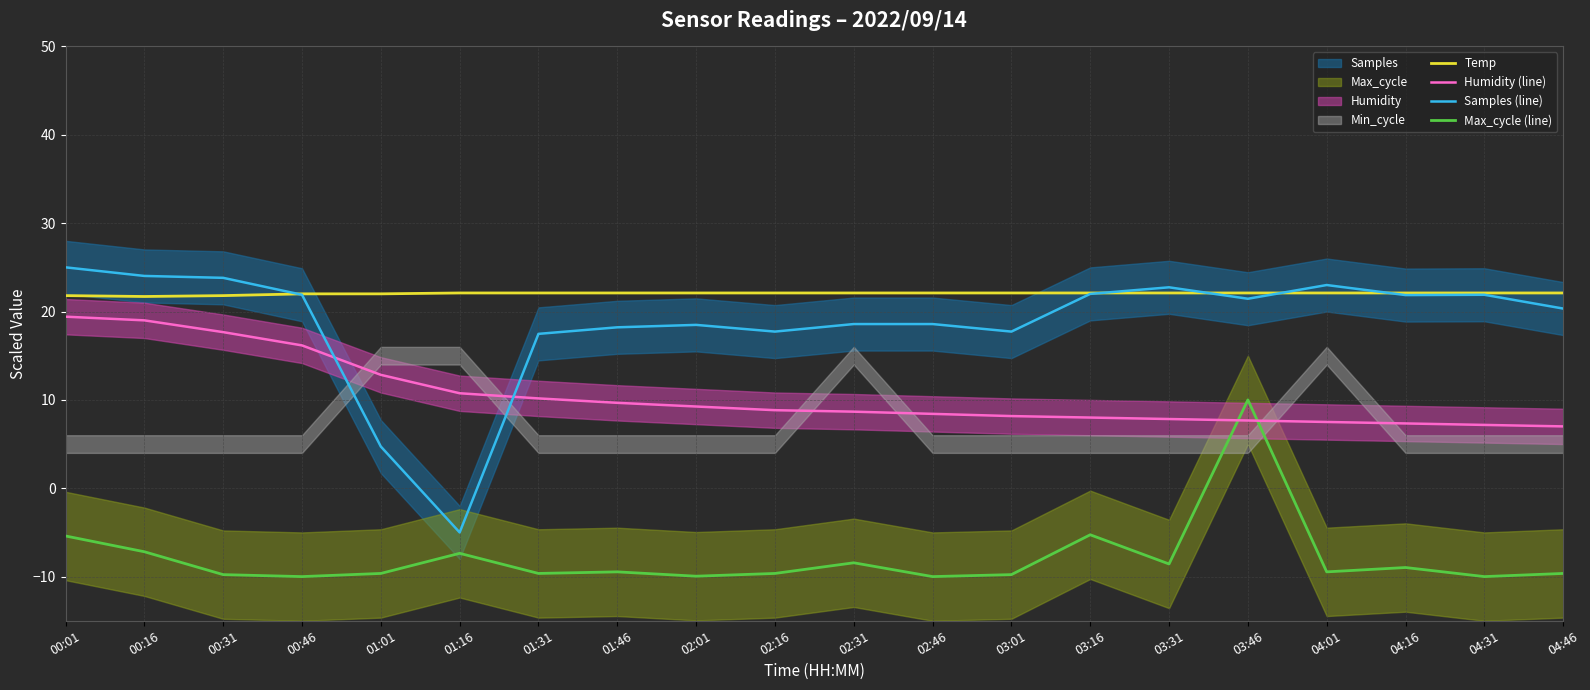

Which series changed the most between 00:46 and 03:01?

Humidity (line)